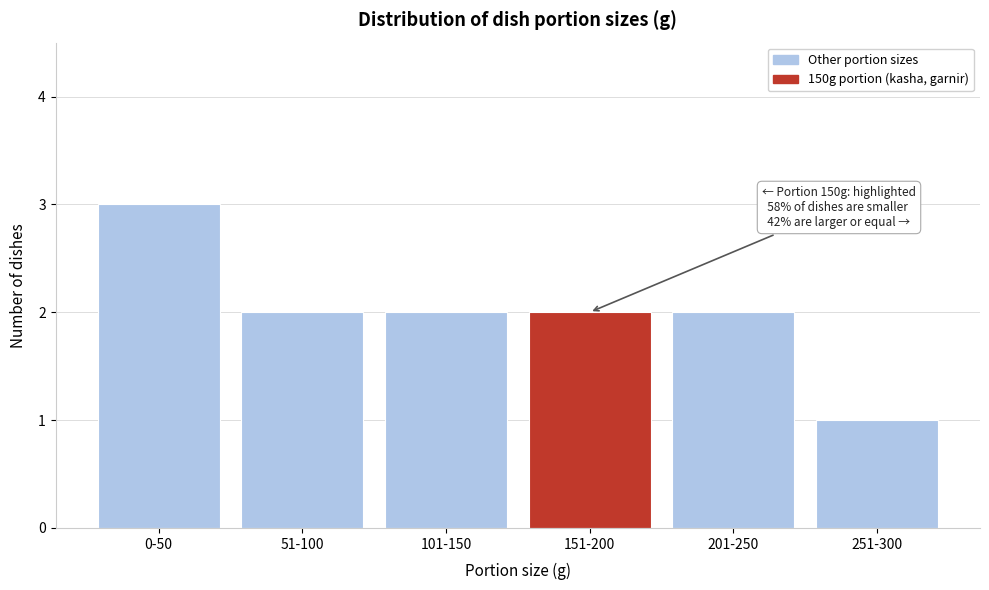

Reading right to left, extract all data points from this chart.

251-300=1	201-250=2	151-200=2	101-150=2	51-100=2	0-50=3